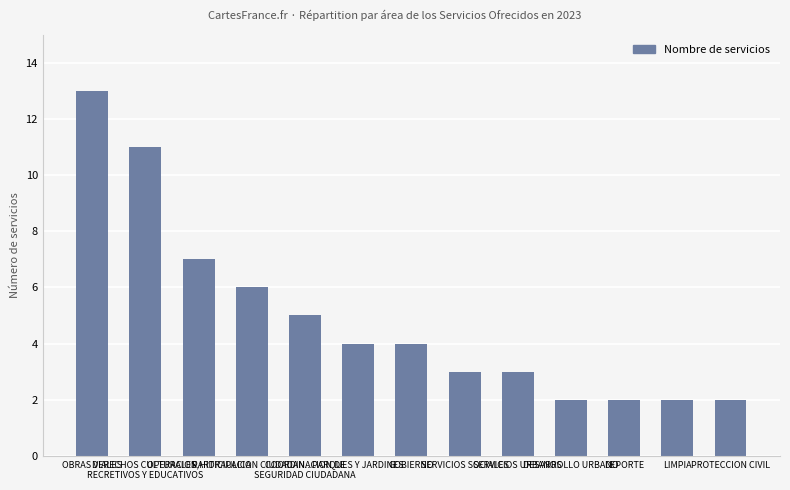

What is the maximum value shown in the chart?

13